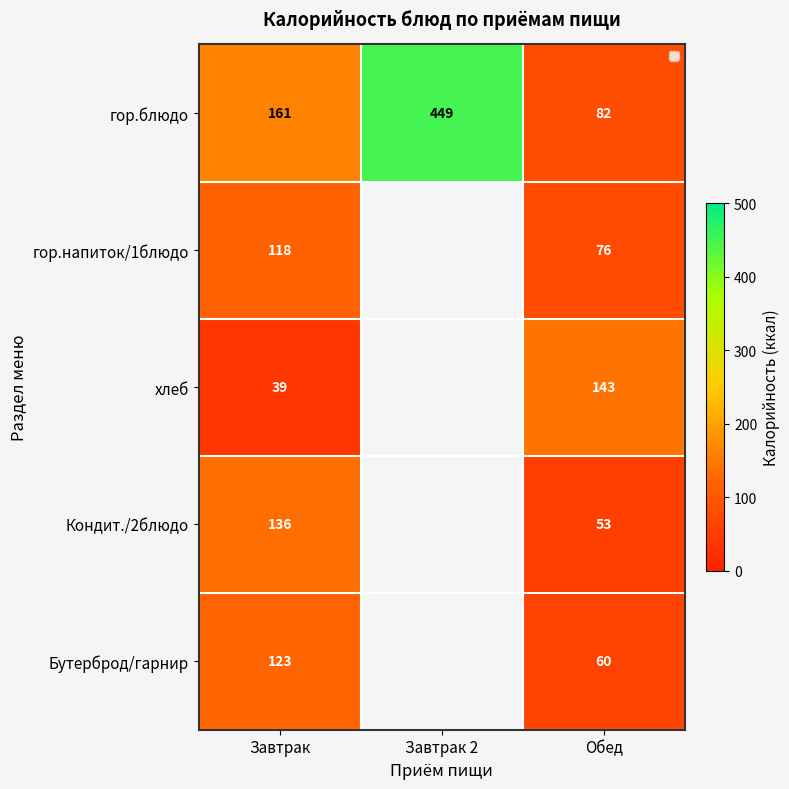

What is the difference between the highest and lowest values at Завтрак?

122